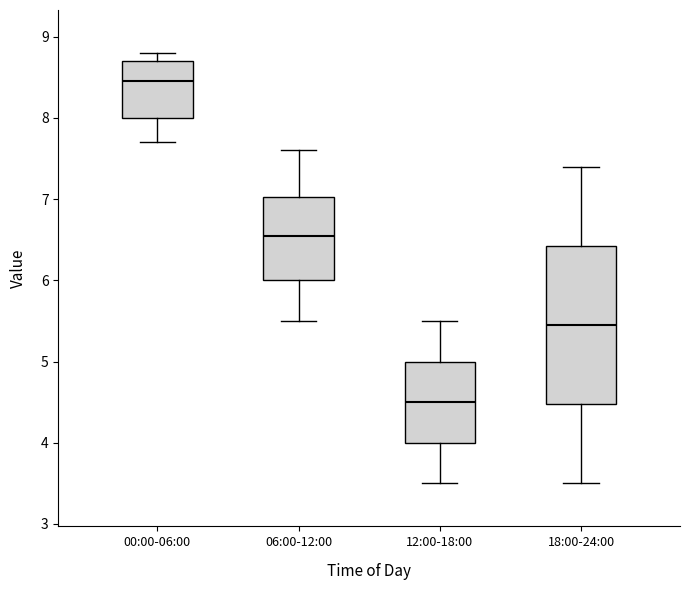

Where does the median line of the box for 06:00-12:00 sit on the y-axis? The values are not printed on the chart, so give them approximately, as read against the axis.

6.6